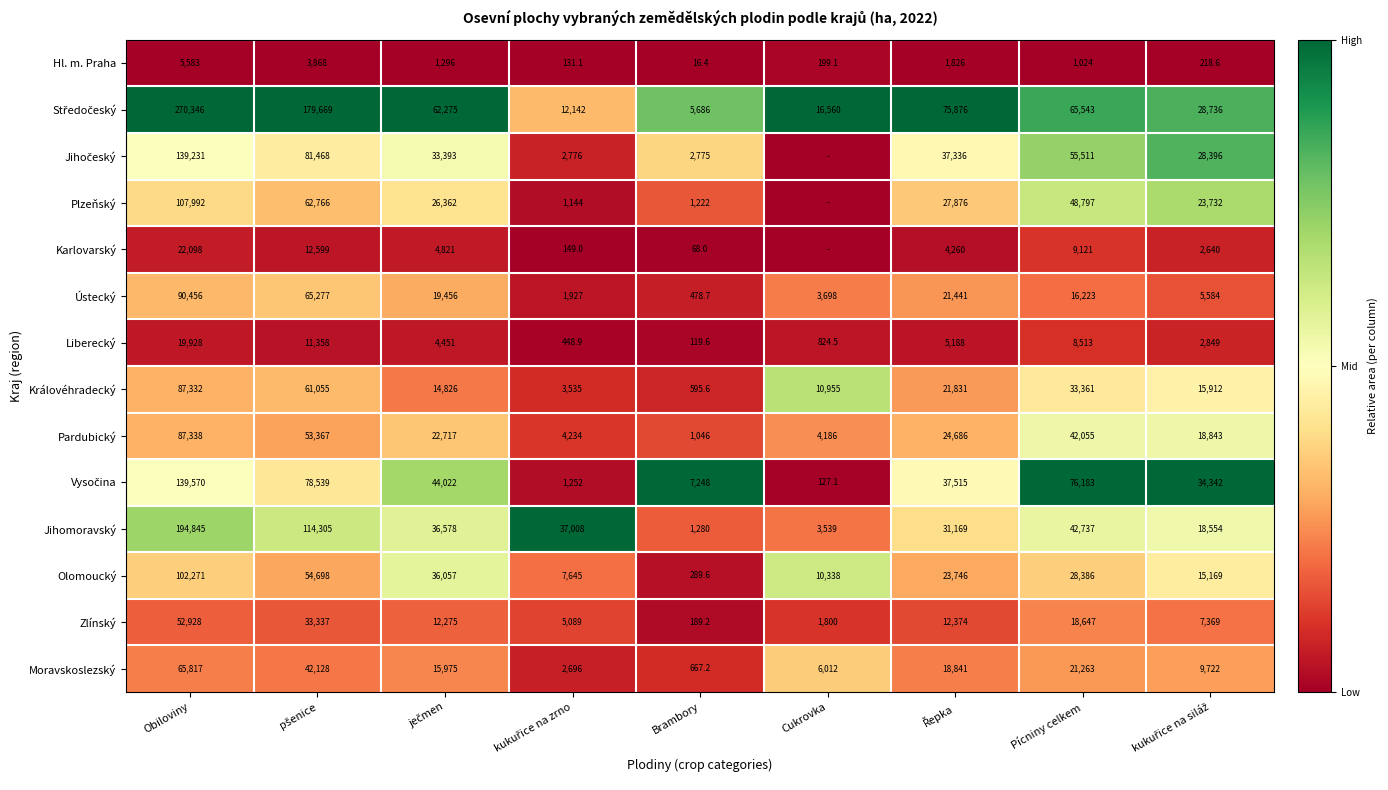

Which category has the lowest value in the Ústecký series?

Brambory